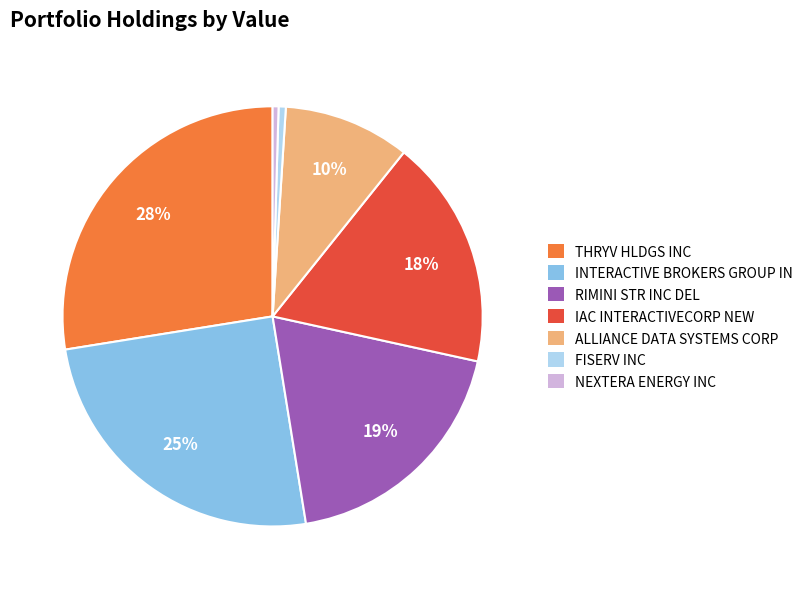

Between IAC INTERACTIVECORP NEW and NEXTERA ENERGY INC, which is larger?

IAC INTERACTIVECORP NEW